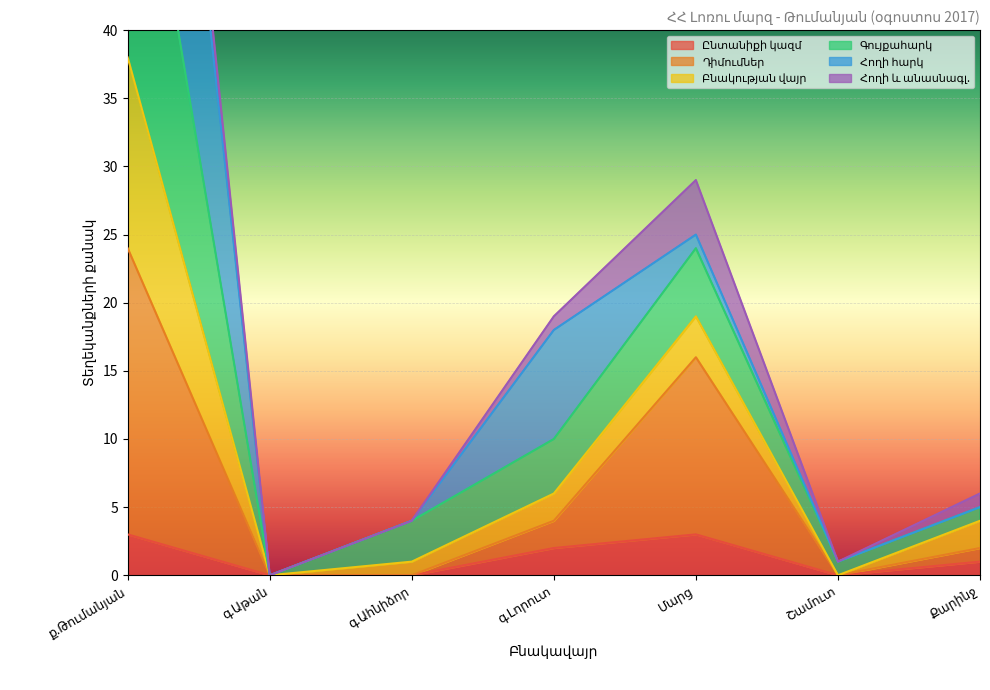

What is the sum of all Գույքահարկ values?

159